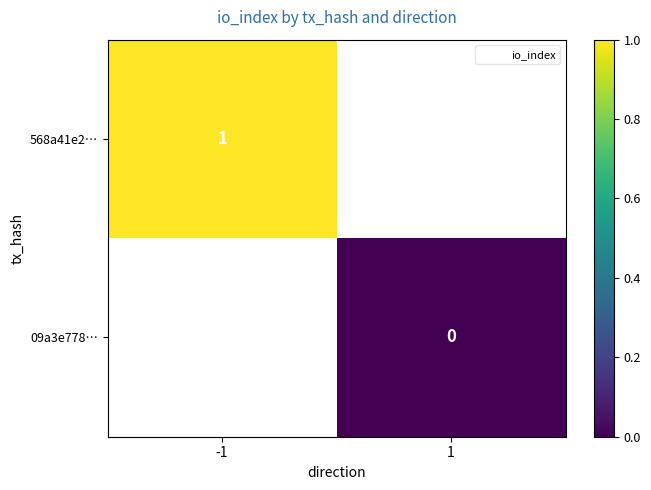

True or false: 568a41e2… has a value of 1.0 at -1.

True